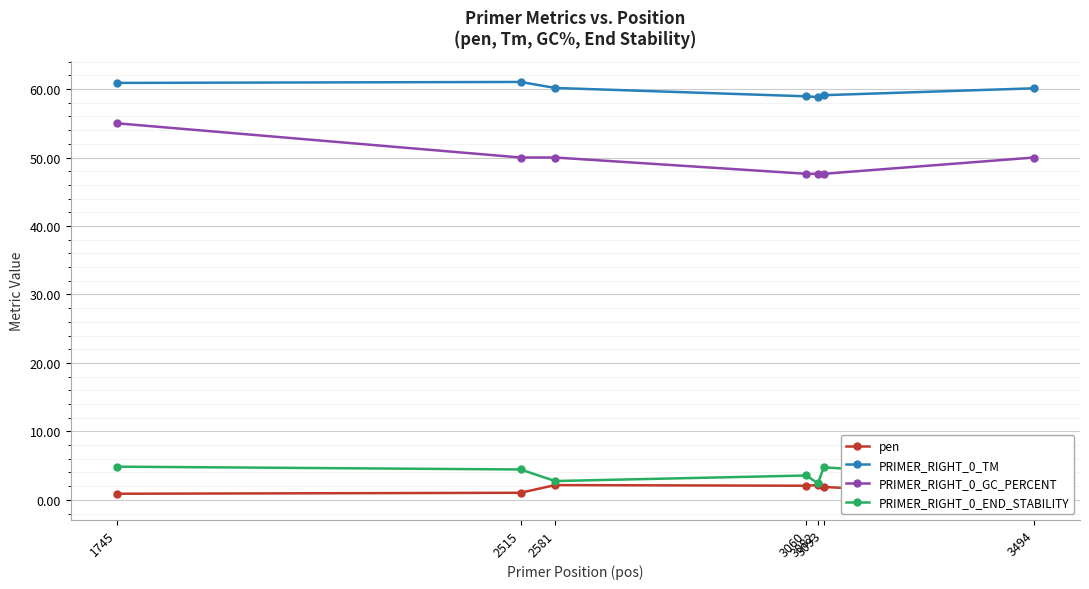

What is the total value across all series at 3082?

111.0